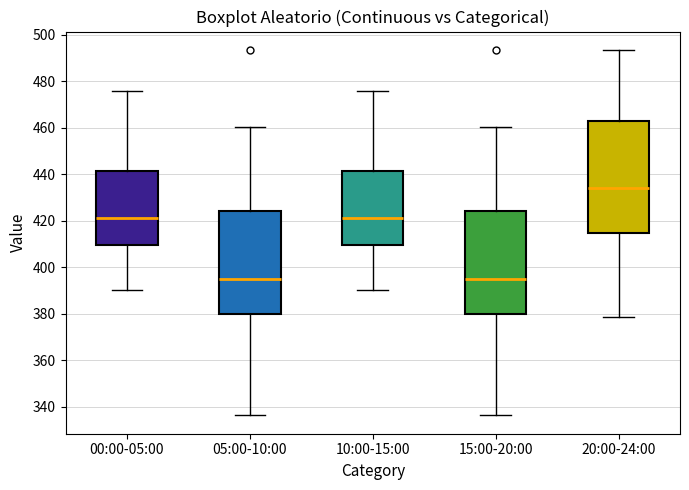

Where does the median line of the box for 10:00-15:00 sit on the y-axis? The values are not printed on the chart, so give them approximately, as read against the axis.

422